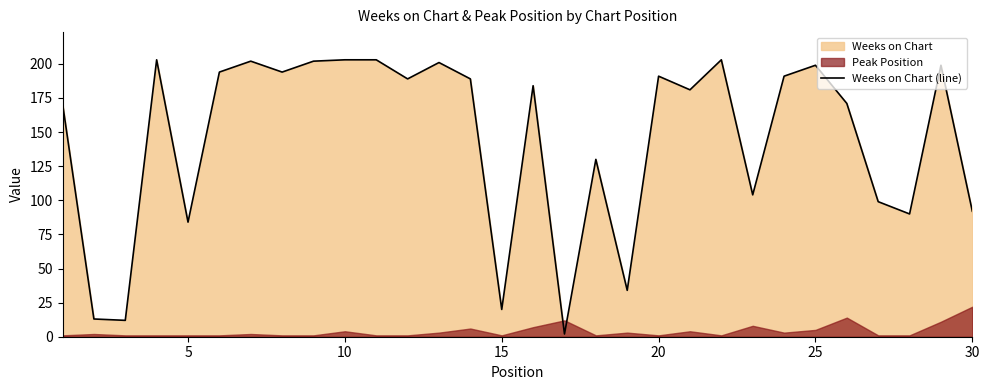

The Weeks on Chart (line) series shows 129 at 30. True or false?

False